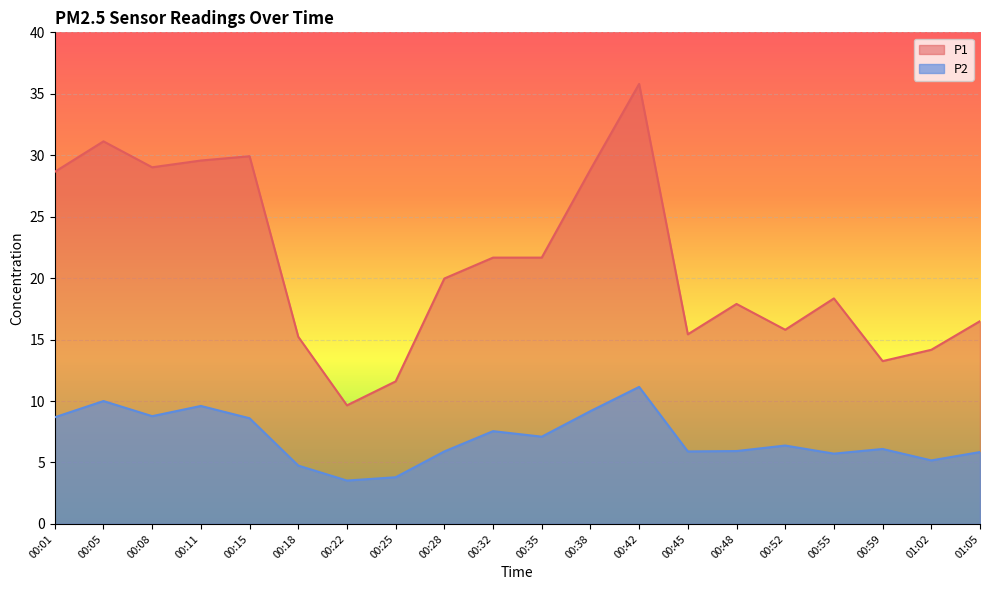

Where is P2 nearest to the value 7?

00:35